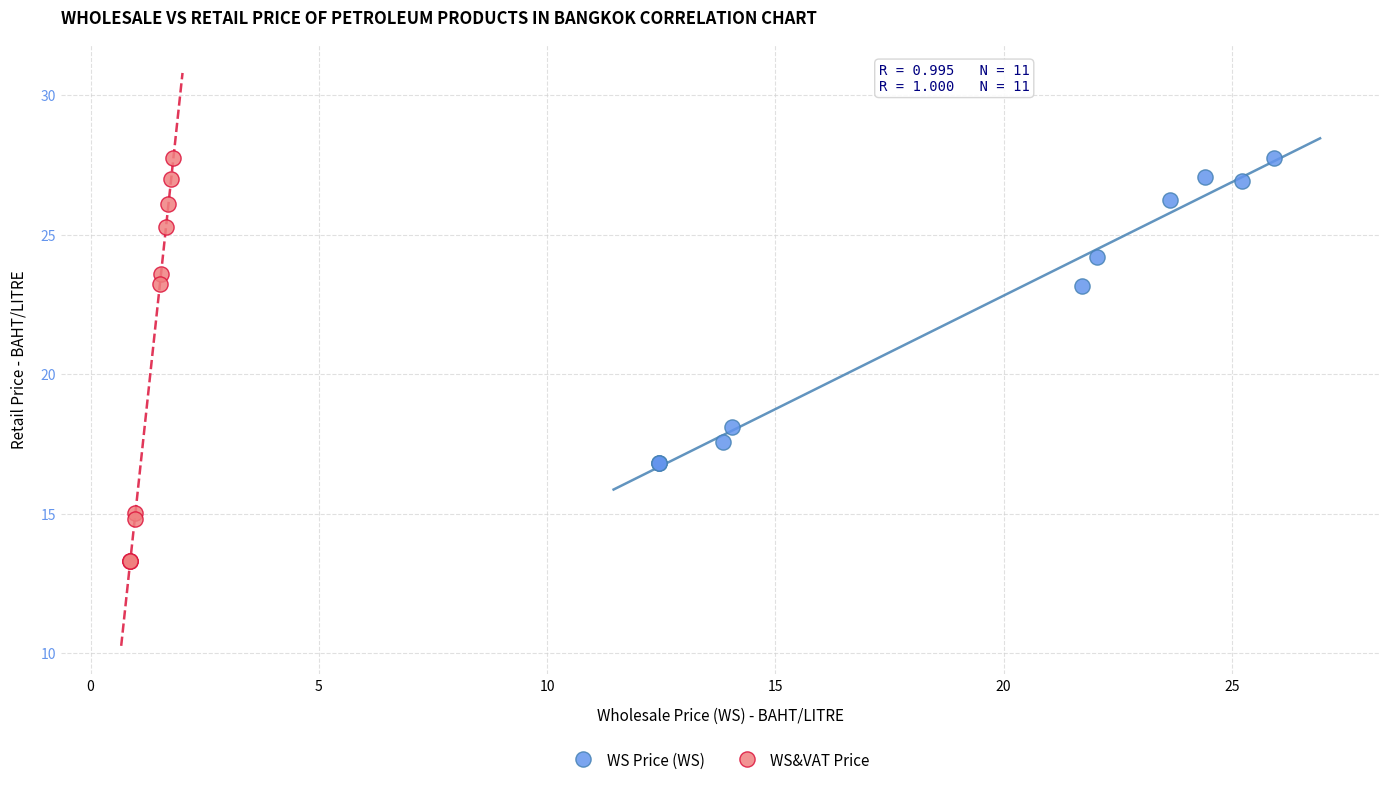

Which series contains the lowest Y value?

WS&VAT Price